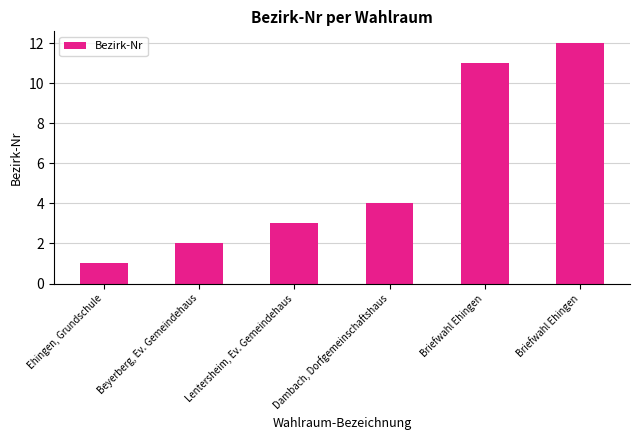

How many data points are less than 4?

3